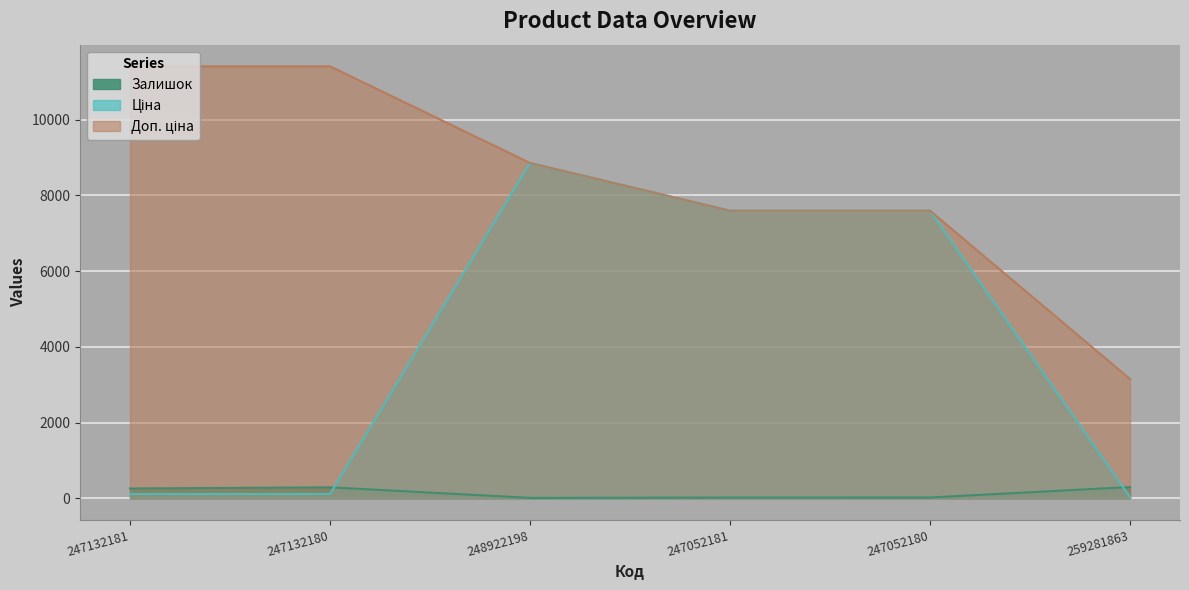

What is the label of the 1st point from the left?

247132181